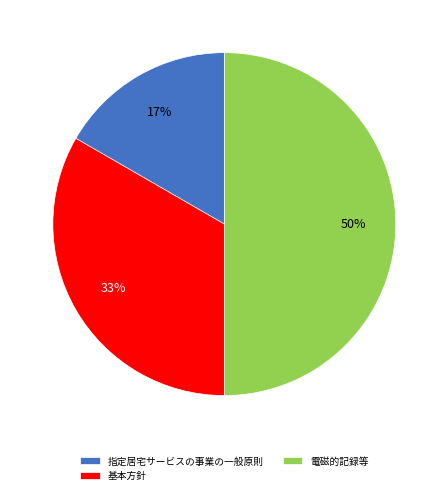

What percentage is the 指定居宅サービスの事業の一般原則 slice, to the nearest percent?

17%